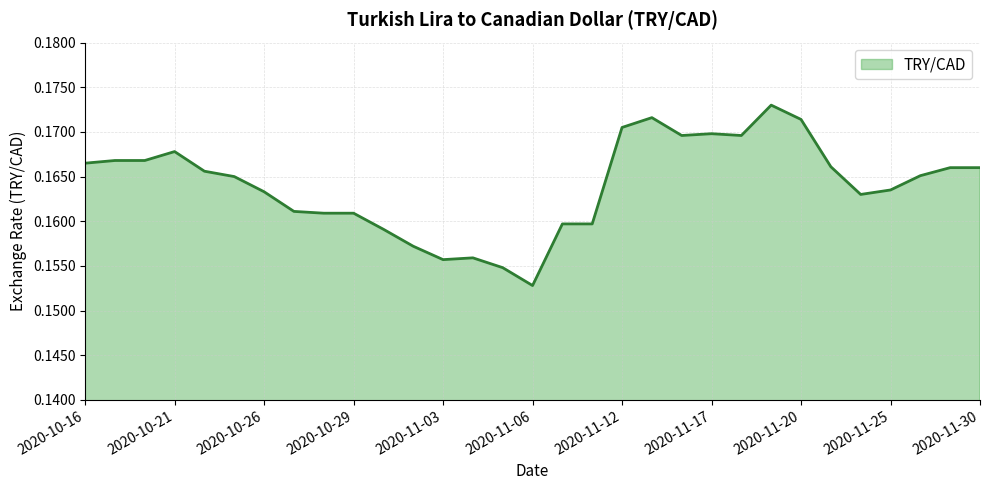

True or false: the data has more than 2 interior local peaks.

True